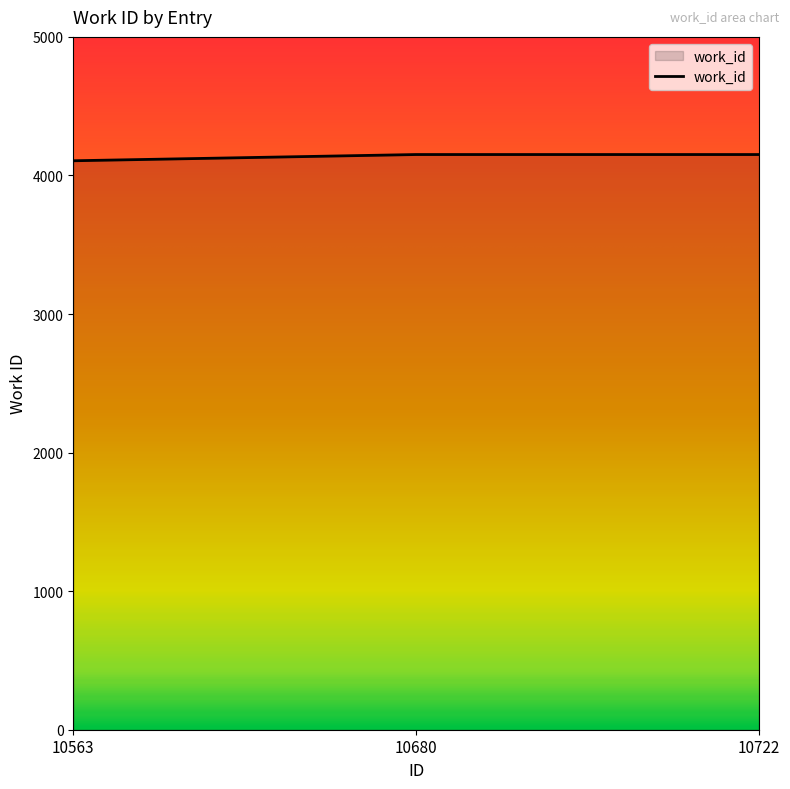

What is the greatest value displayed?

4151